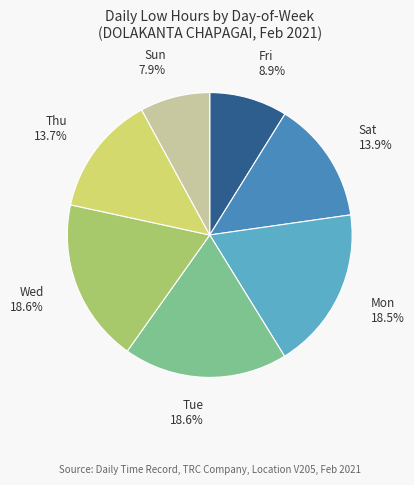

What is the smallest slice in the pie chart?

Sun